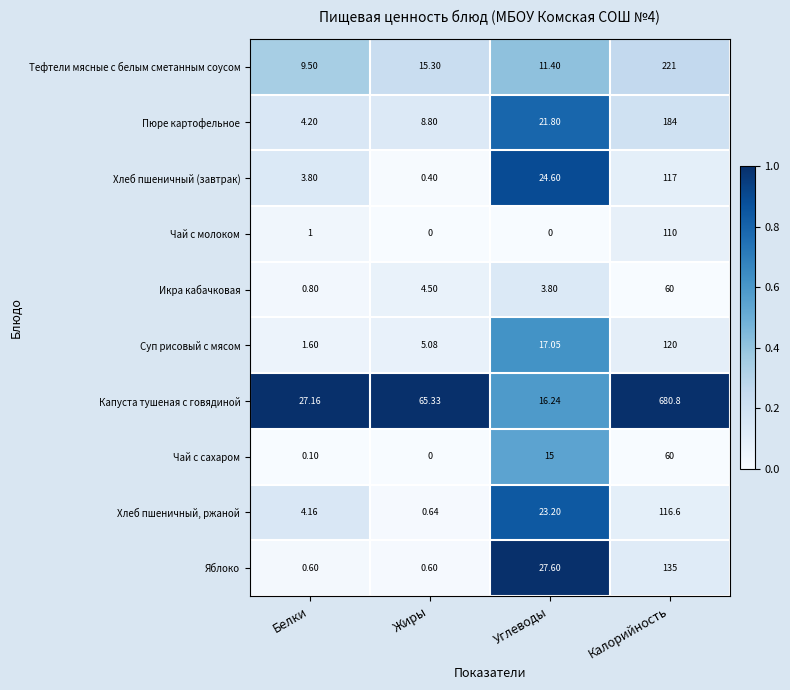

What is the spread (max minus min) of values at Калорийность?

620.8